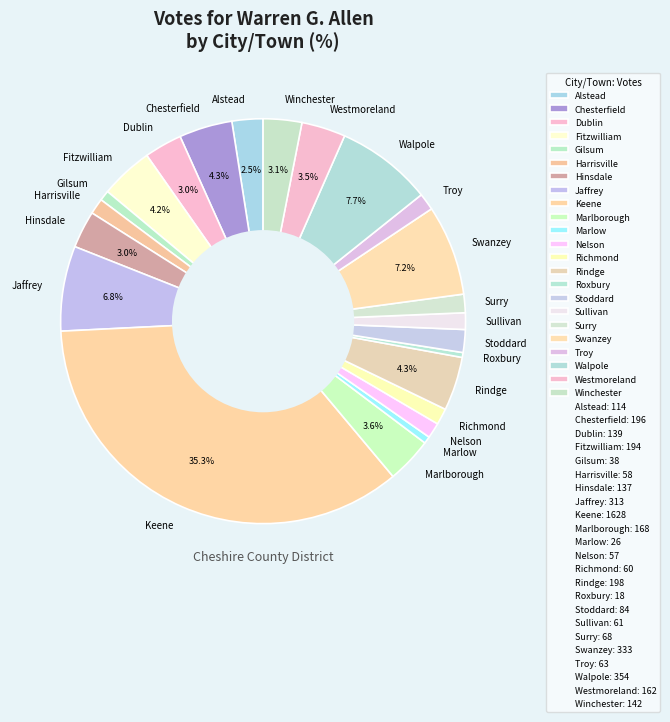

To the nearest percent, what is the combined percentage of Winchester and Keene?

38%